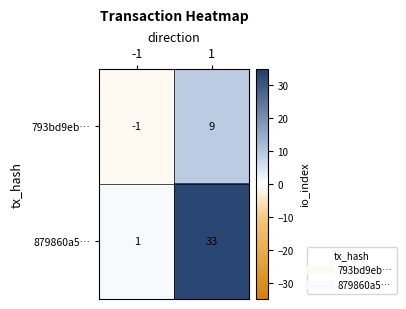

Rank the series by their average value, from highest to lowest.

879860a5…, 793bd9eb…